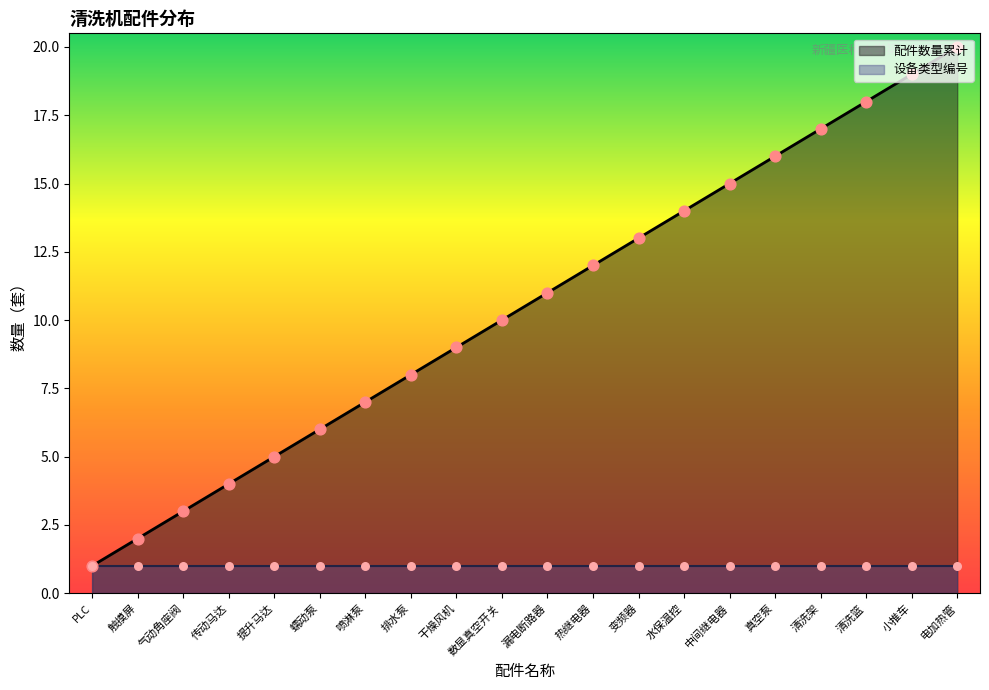

What is the change in value from 排水泵 to 热继电器?

+4